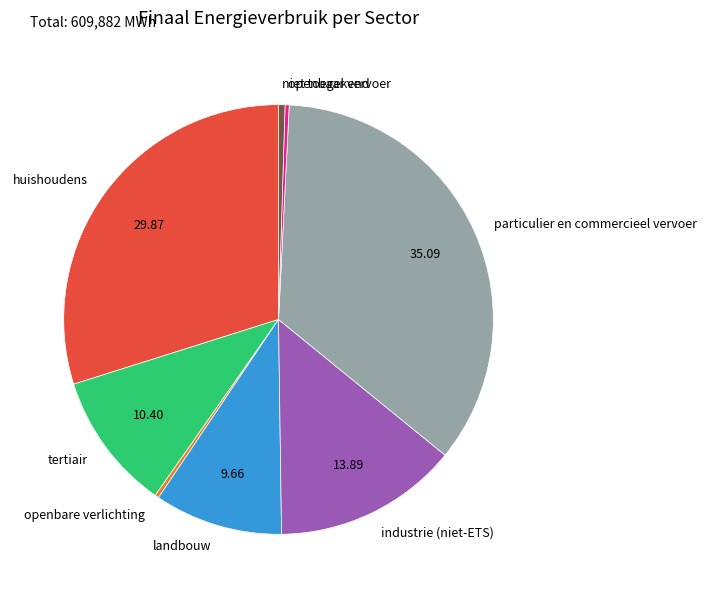

Does any single category account for the majority?

No